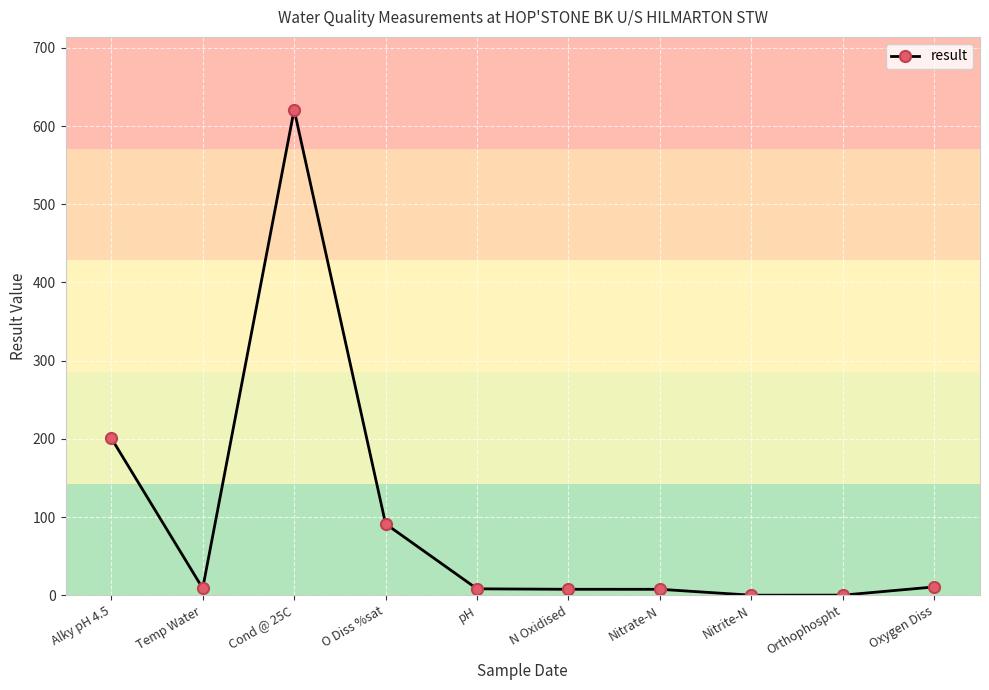

What is the sum of all values?

956.1